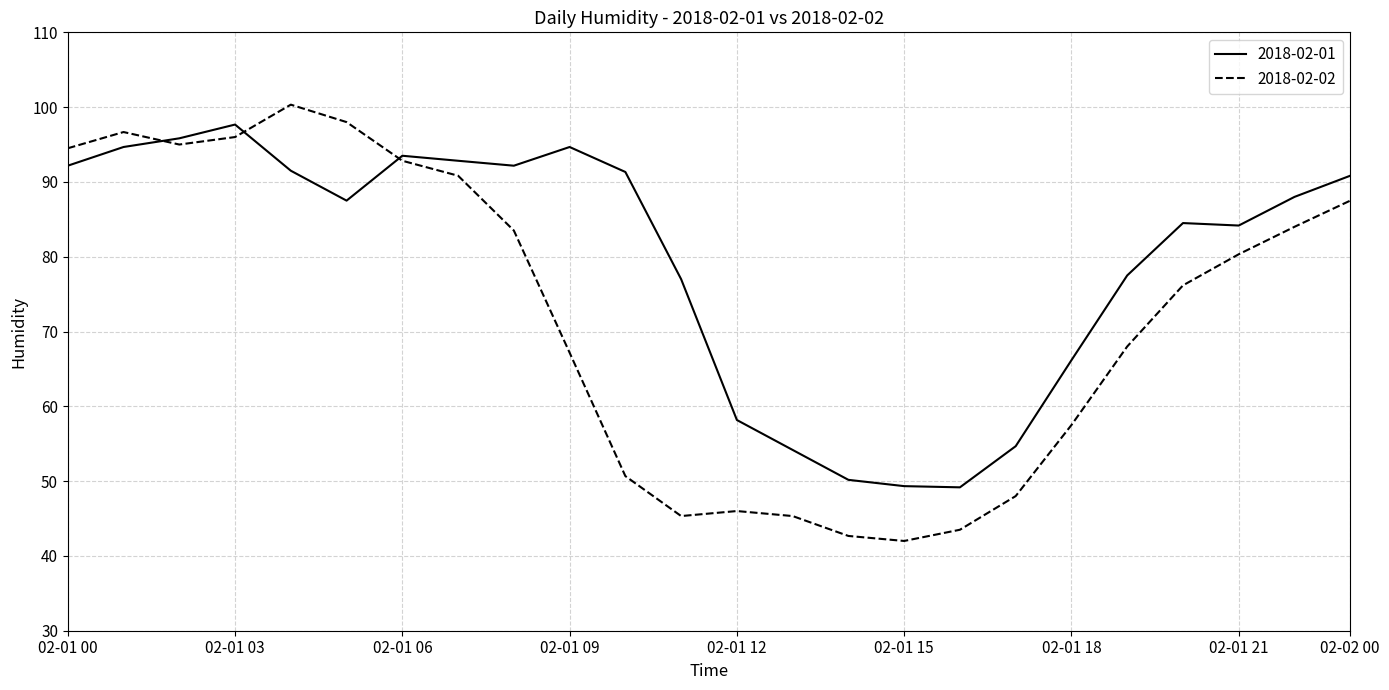

What is the difference between the maximum and second lowest values in the 2018-02-02 series?

57.7